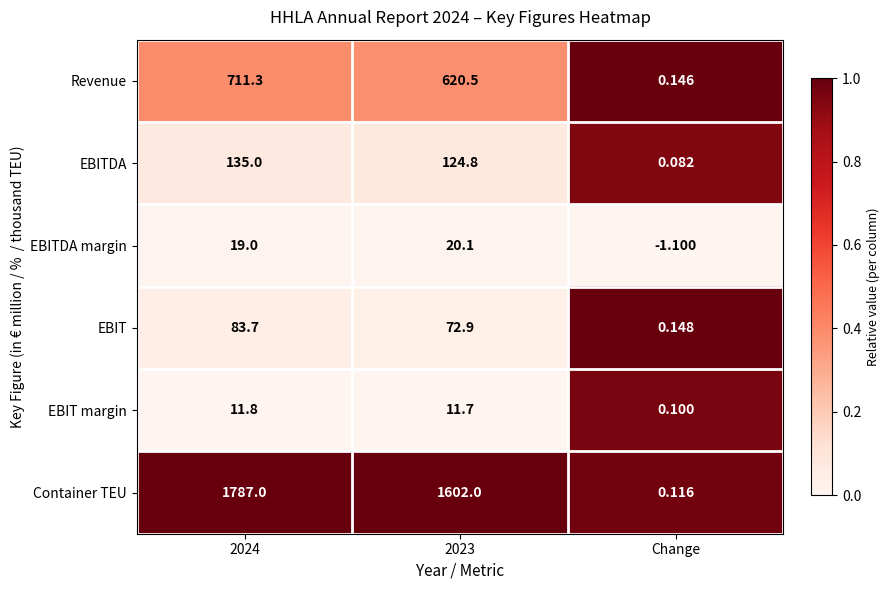

Which category has the lowest value across all series?

Change